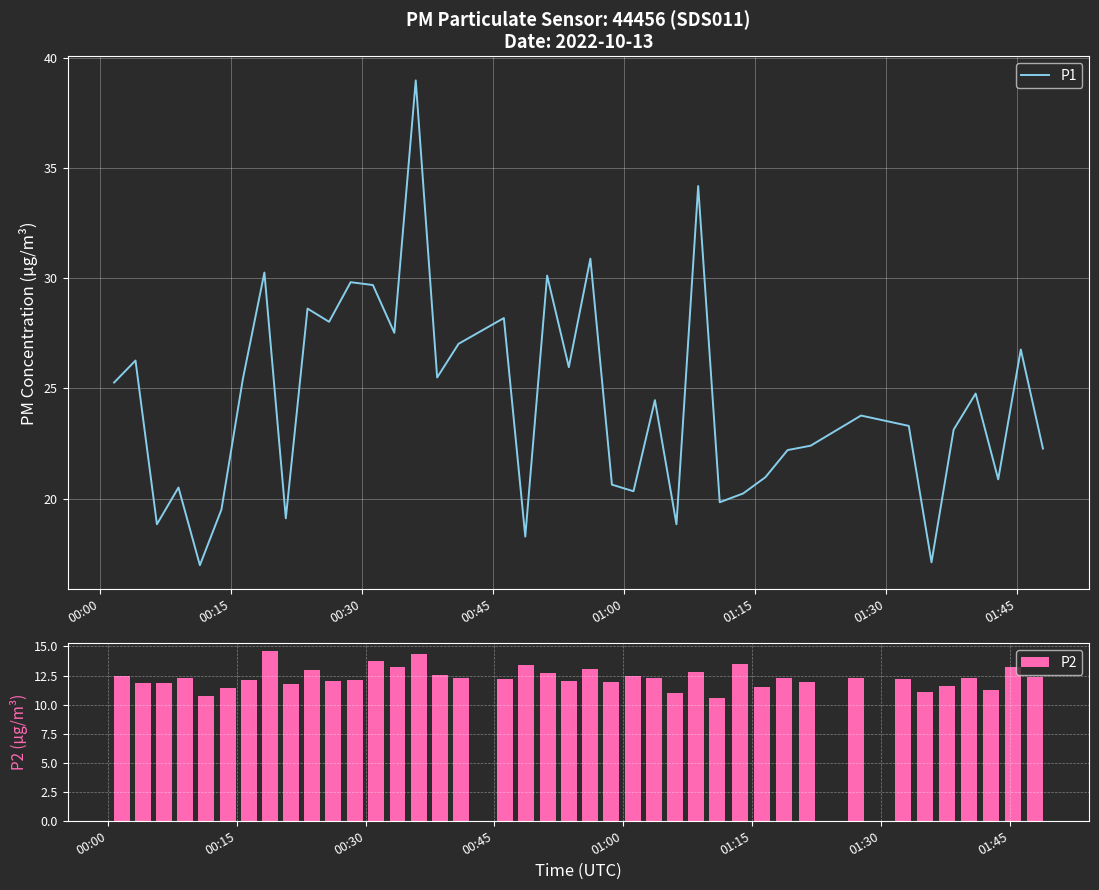

What is the difference between the second highest and minimum values in the P1 series?

17.2